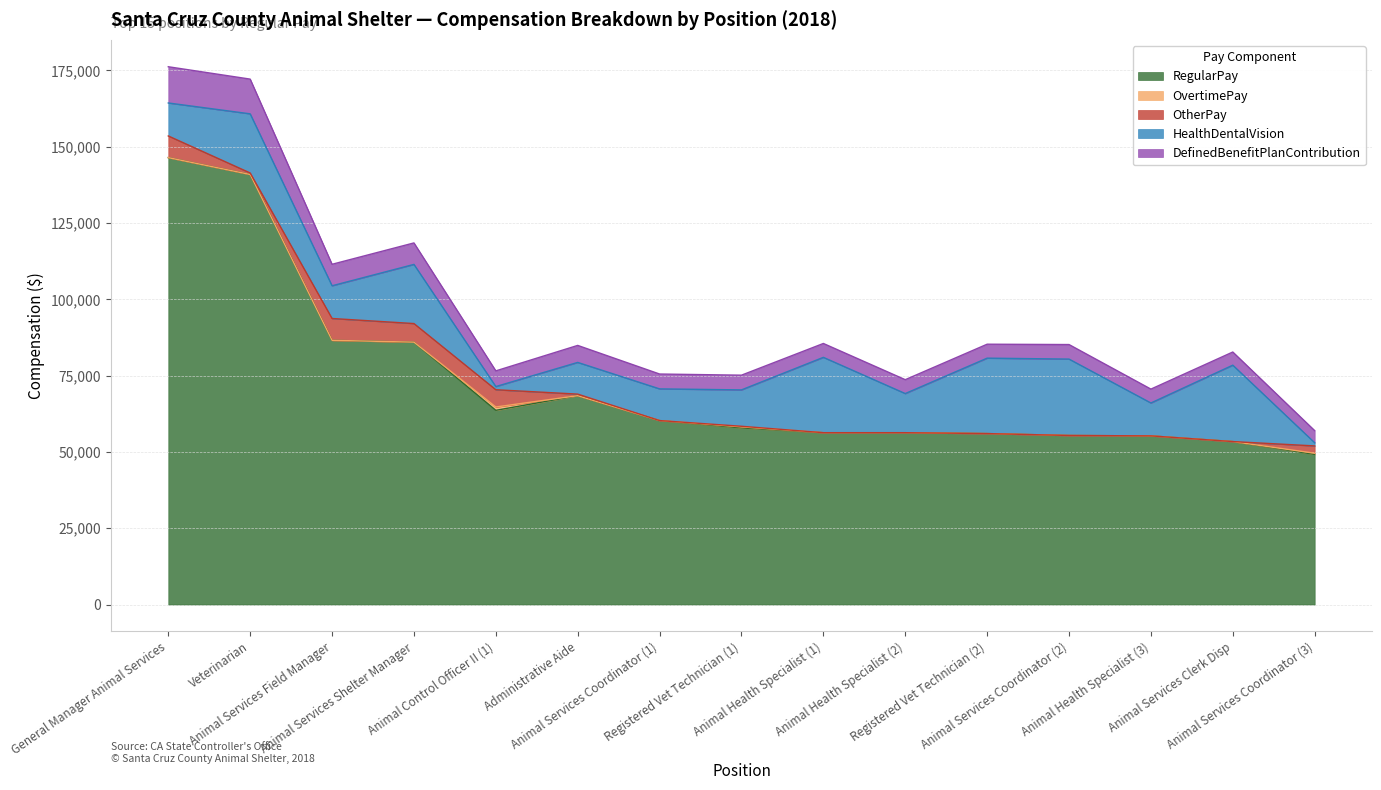

What is the difference between the highest and lowest values at Animal Services Coordinator (2)?

55394